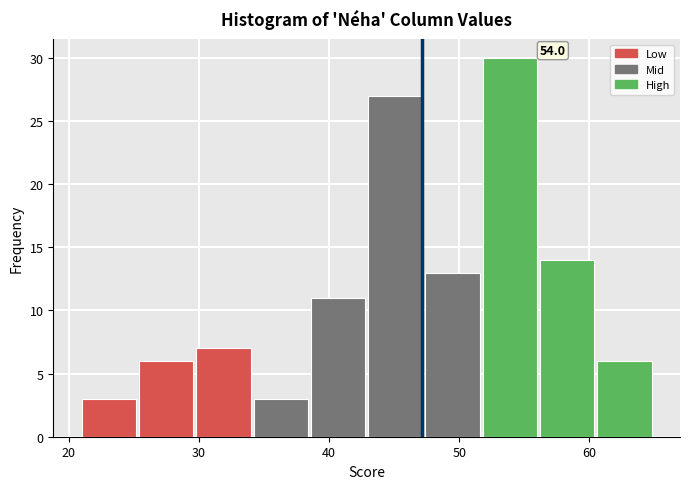

Which range on the x-axis has the tallest bar?

51.8 to 56.2